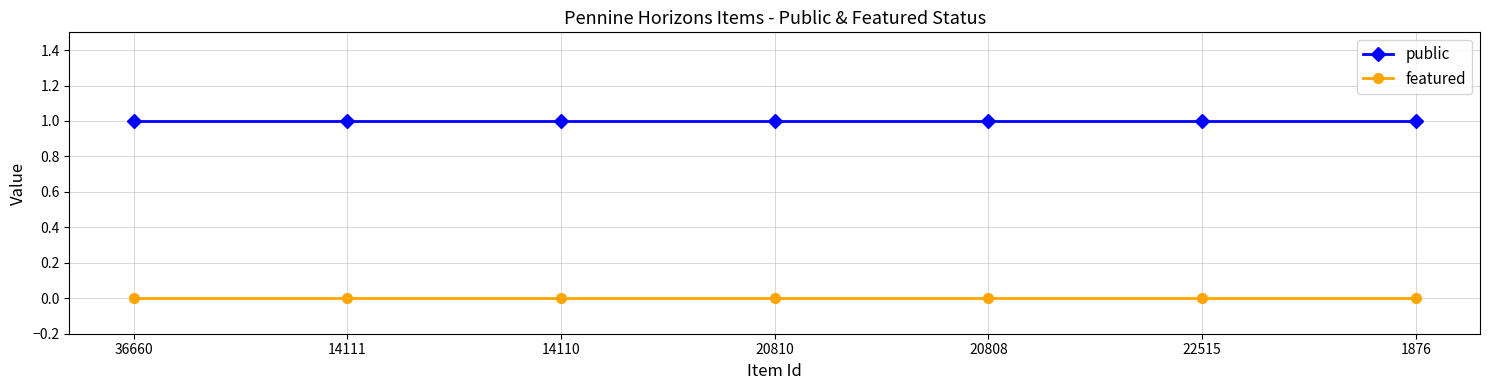

Which series has the largest total across all categories?

public